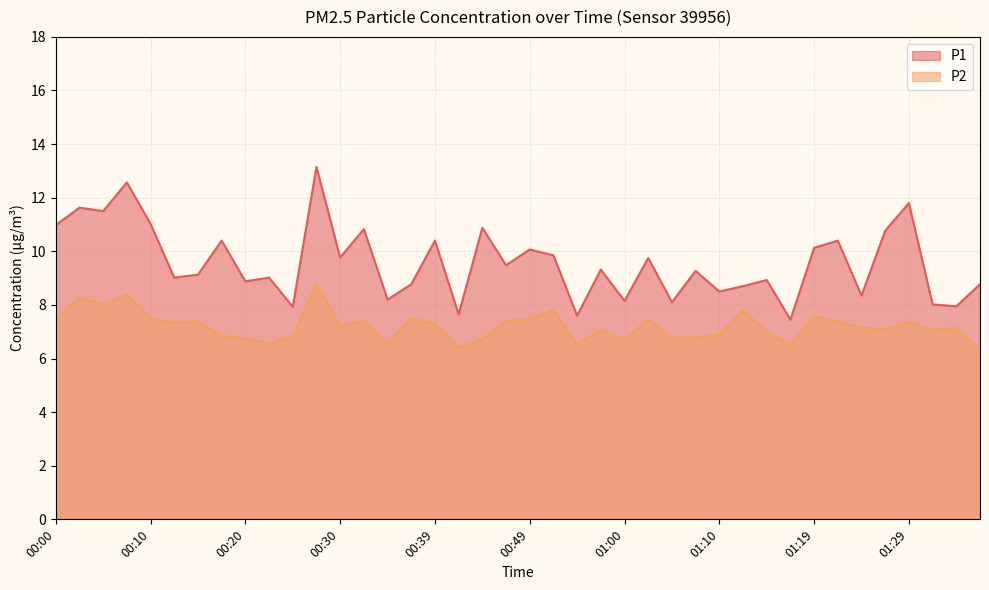

Rank the series at 01:29 from highest to lowest value.

P1, P2